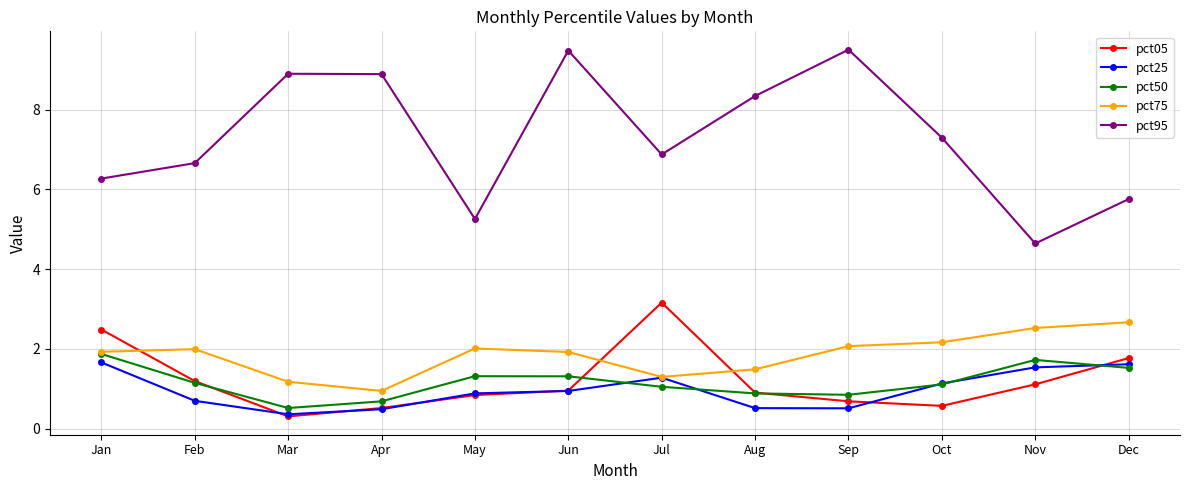

Which label corresponds to the smallest value in the chart?

Mar